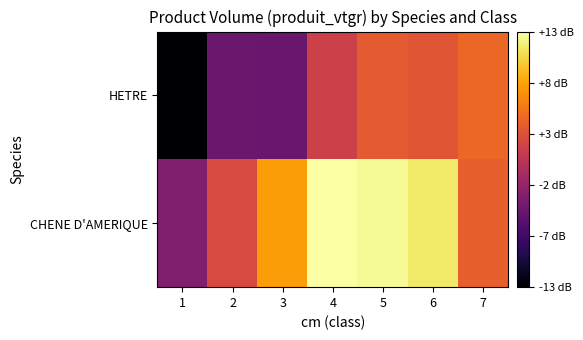

How many series are shown in this chart?

2